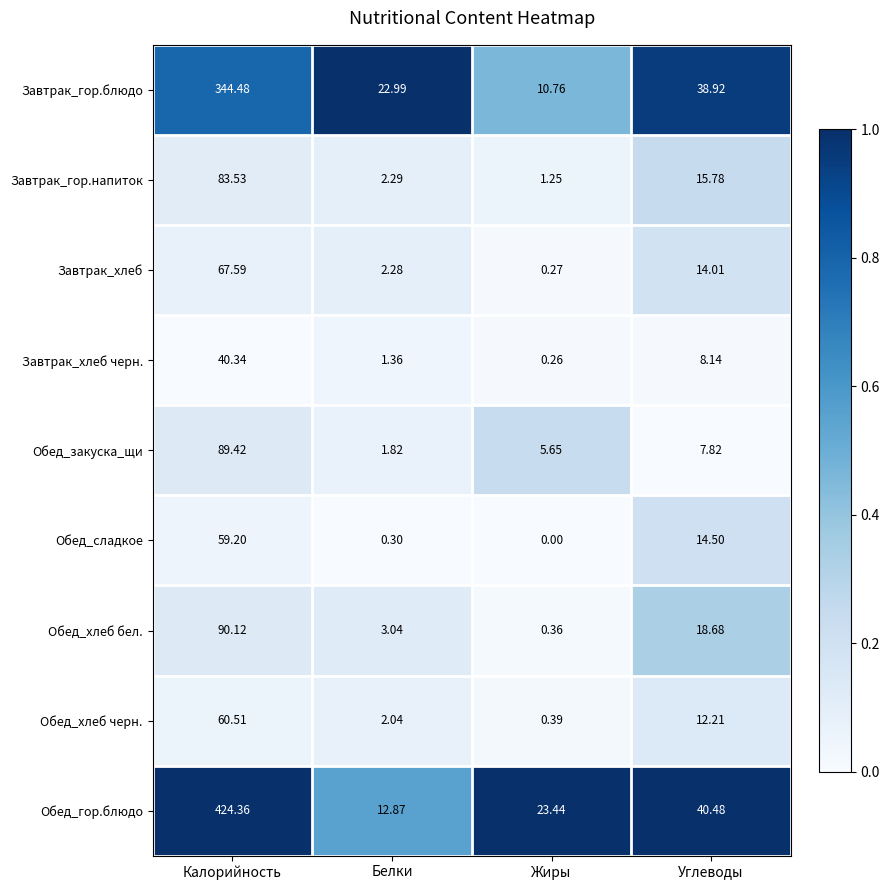

Which series has the widest spread of values?

Обед_гор.блюдо